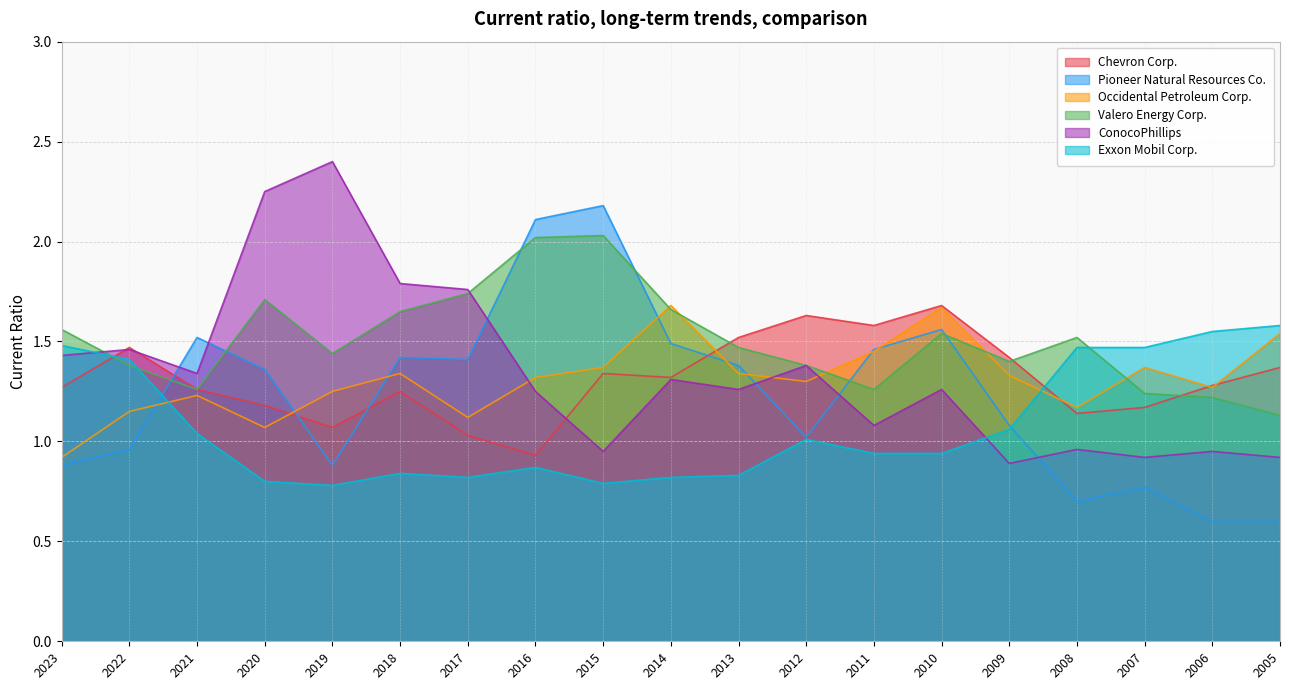

Between 2020 and 2011, which is larger?

2011